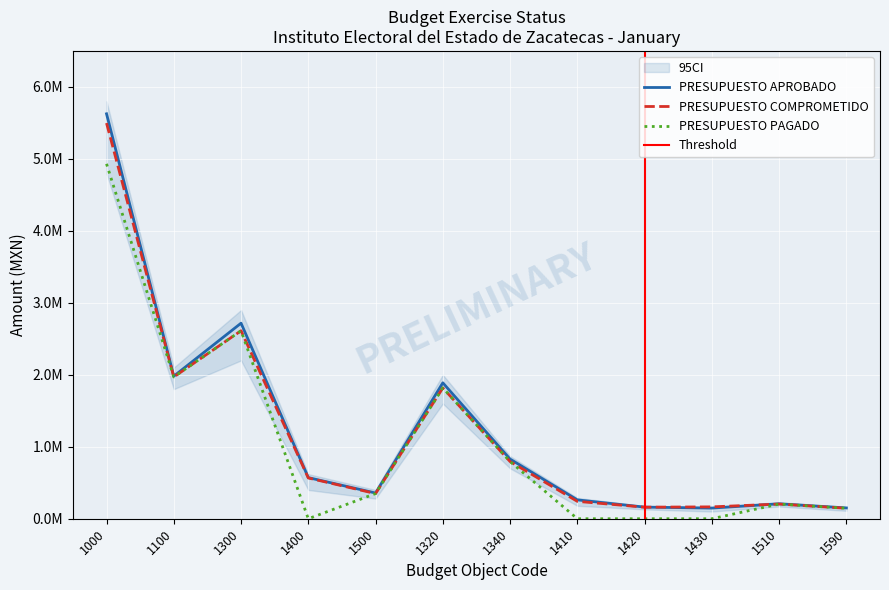

True or false: PRESUPUESTO APROBADO has more than 0 interior local peaks.

True